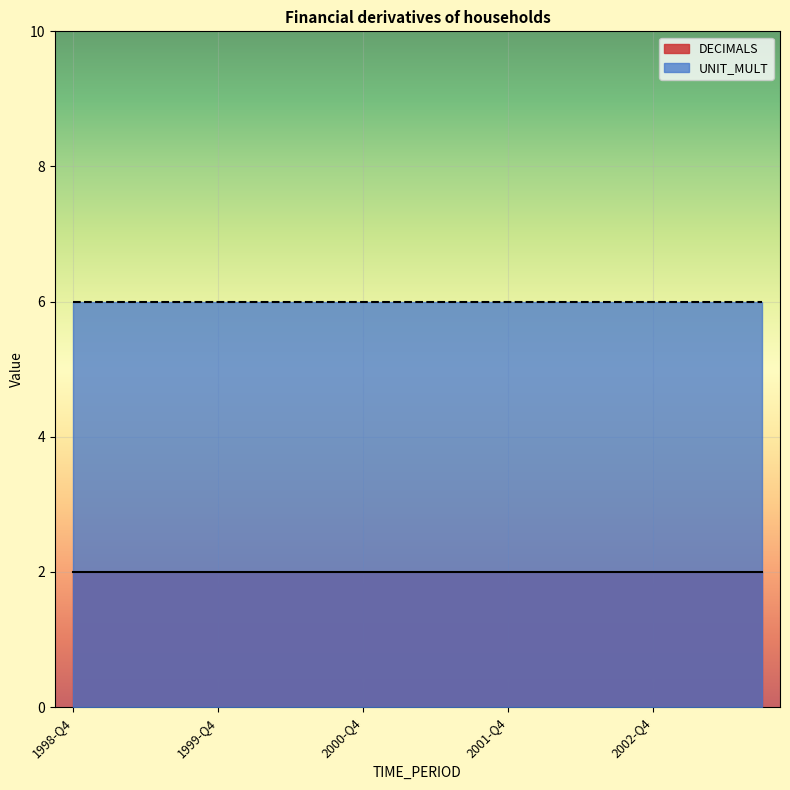

True or false: UNIT_MULT and DECIMALS intersect in this chart.

False